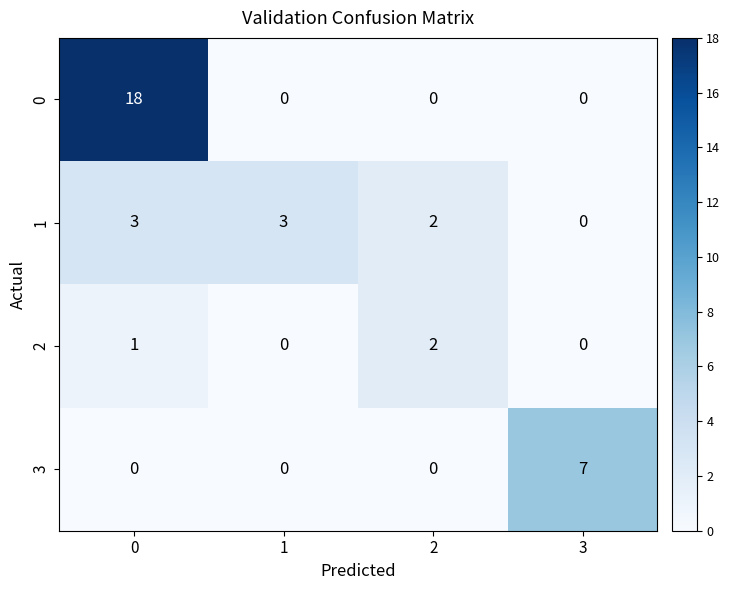

Reading left to right, what are all the values shown in this chart?

0: 0=18	1=0	2=0	3=0
1: 0=3	1=3	2=2	3=0
2: 0=1	1=0	2=2	3=0
3: 0=0	1=0	2=0	3=7